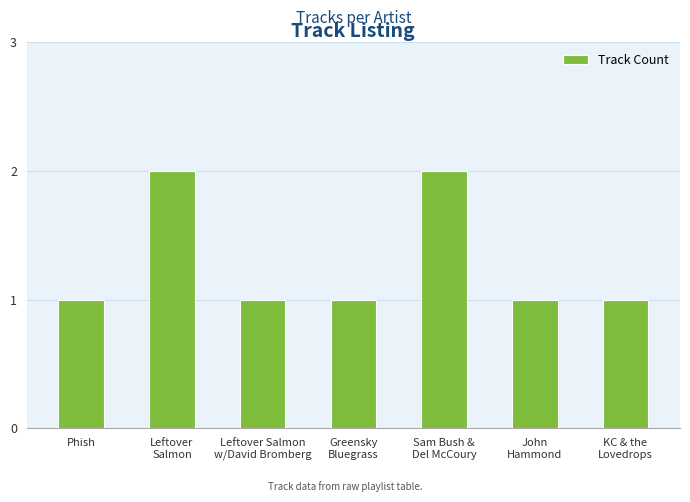

What is the value of the 6th bar from the left?

1